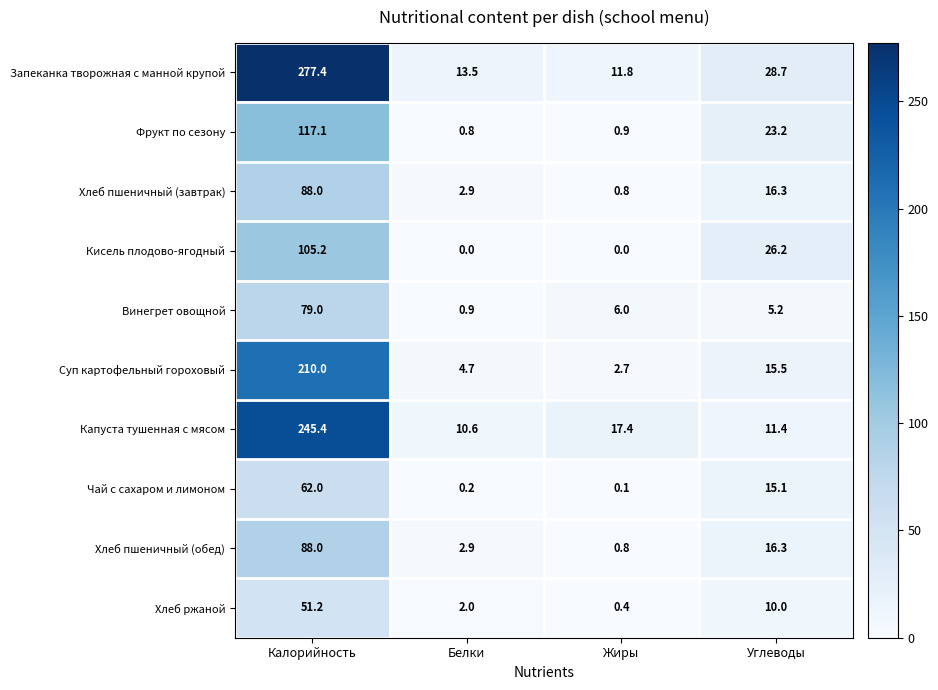

Rank the categories by Хлеб ржаной value from lowest to highest.

Жиры, Белки, Углеводы, Калорийность